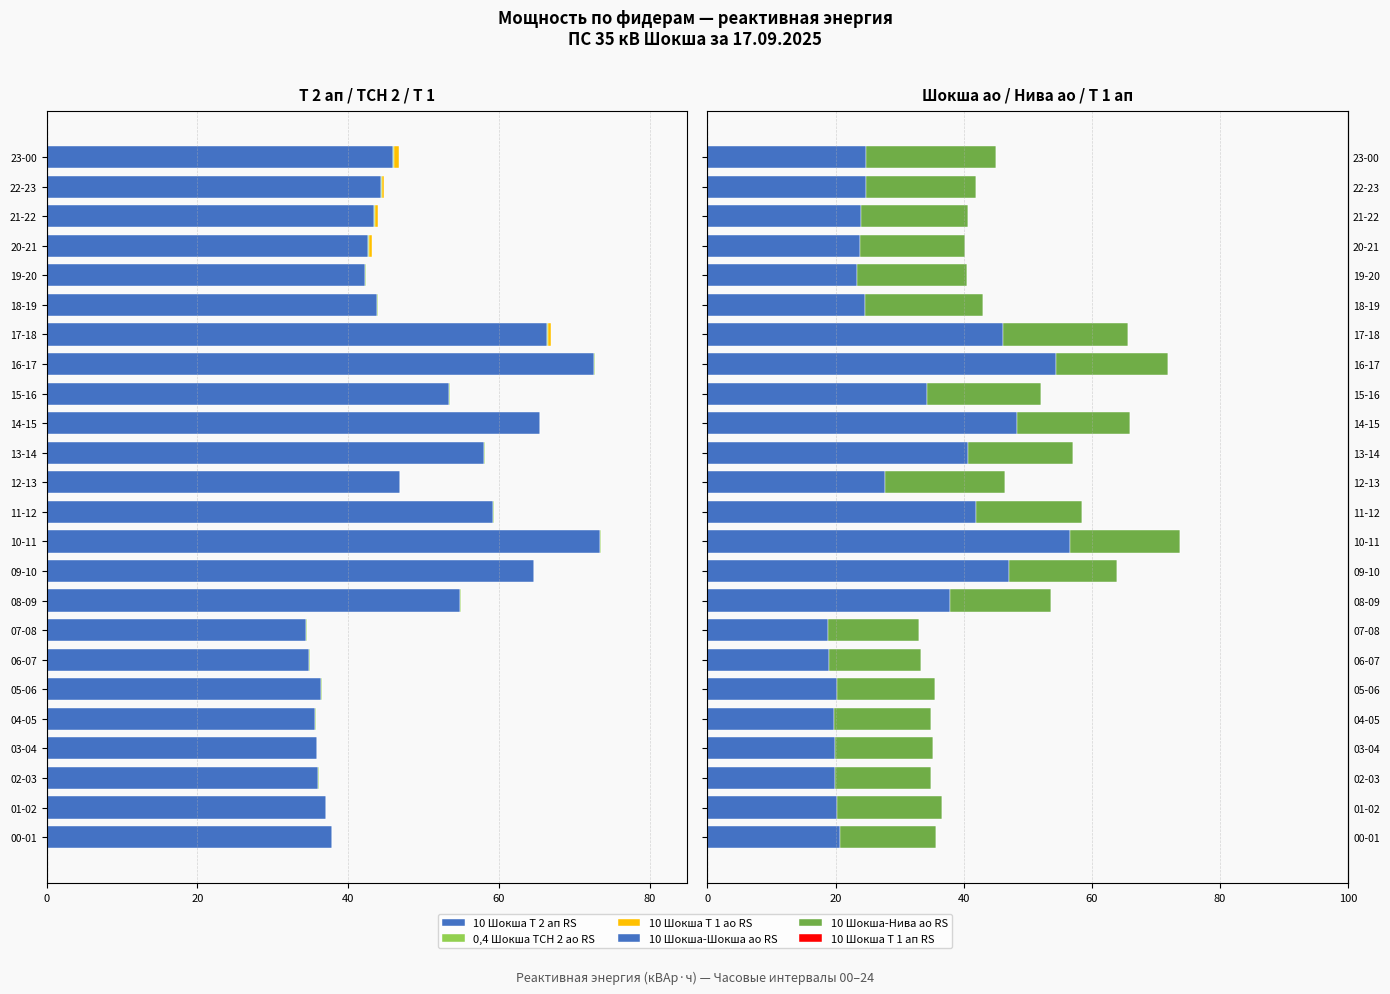

The value of 10 Шокша-Шокша ао RS at 13 is 40.6. True or false?

True